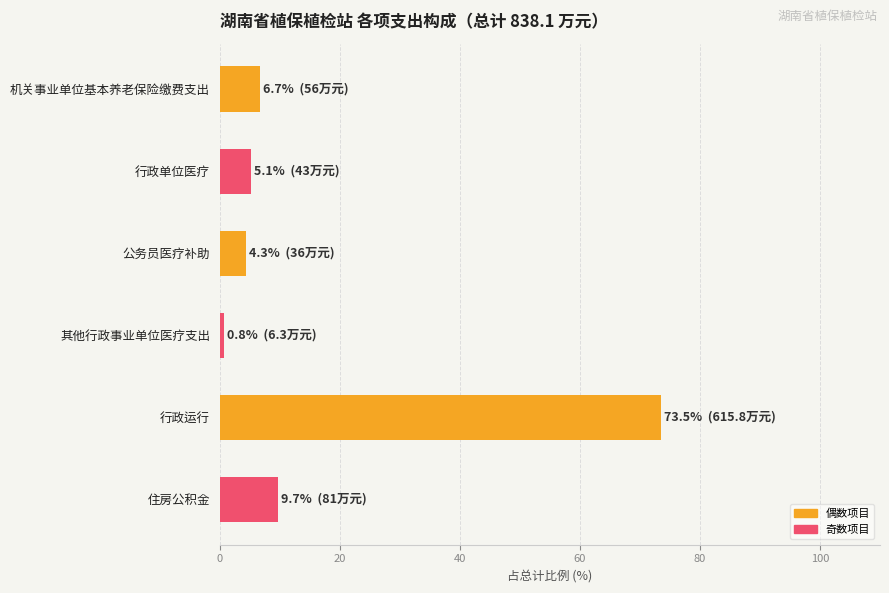

What is the difference between the second highest and second lowest values?

5.4